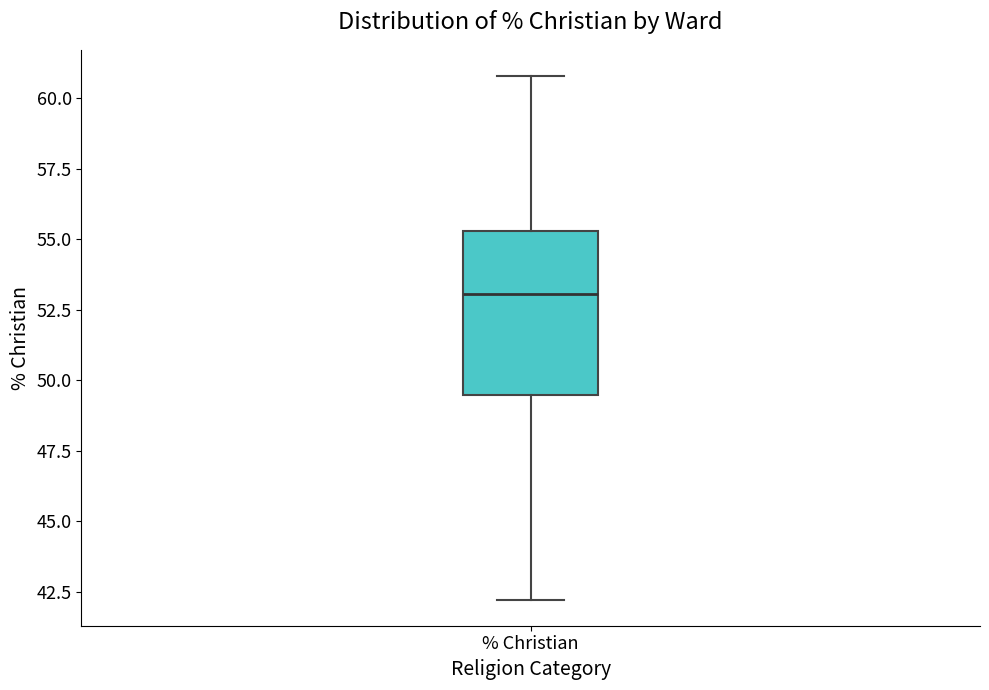

Where does the median line of the box for % Christian sit on the y-axis? The values are not printed on the chart, so give them approximately, as read against the axis.

53.0